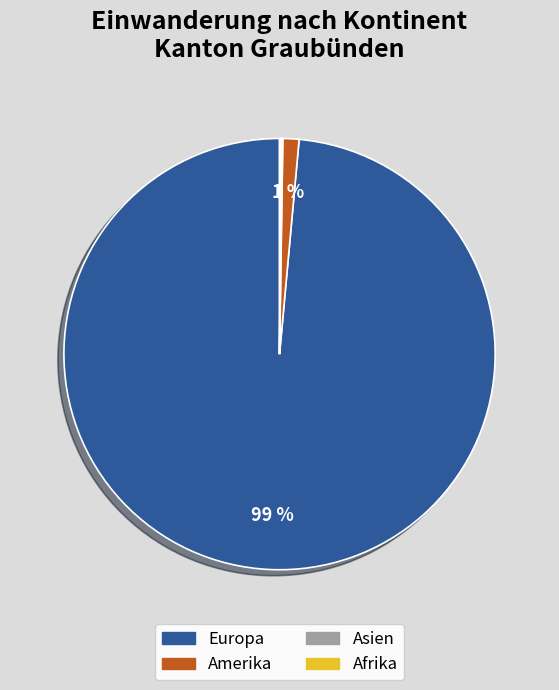

To the nearest percent, what is the average slice percentage?

25%